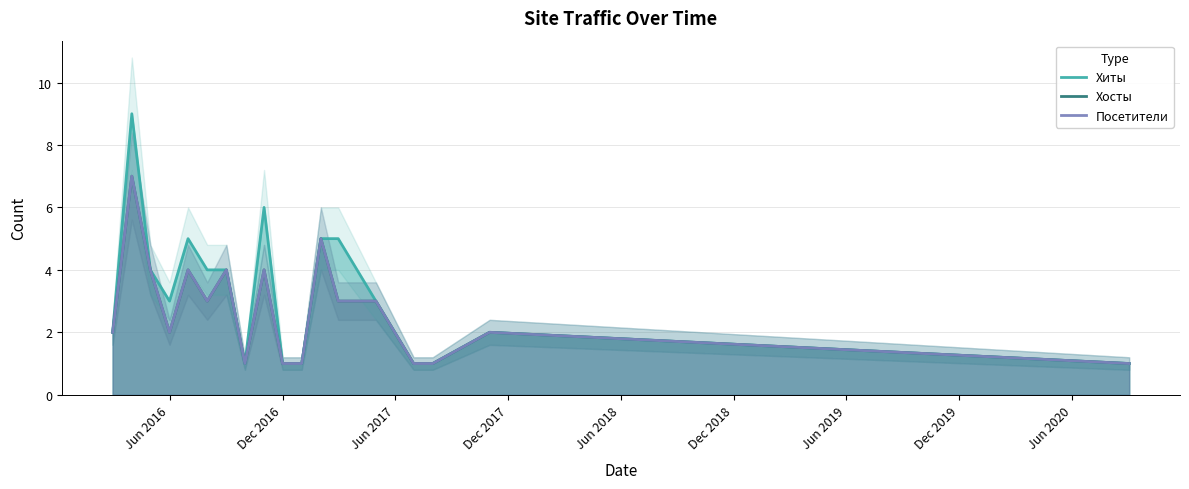

True or false: Хиты and Посетители intersect in this chart.

False